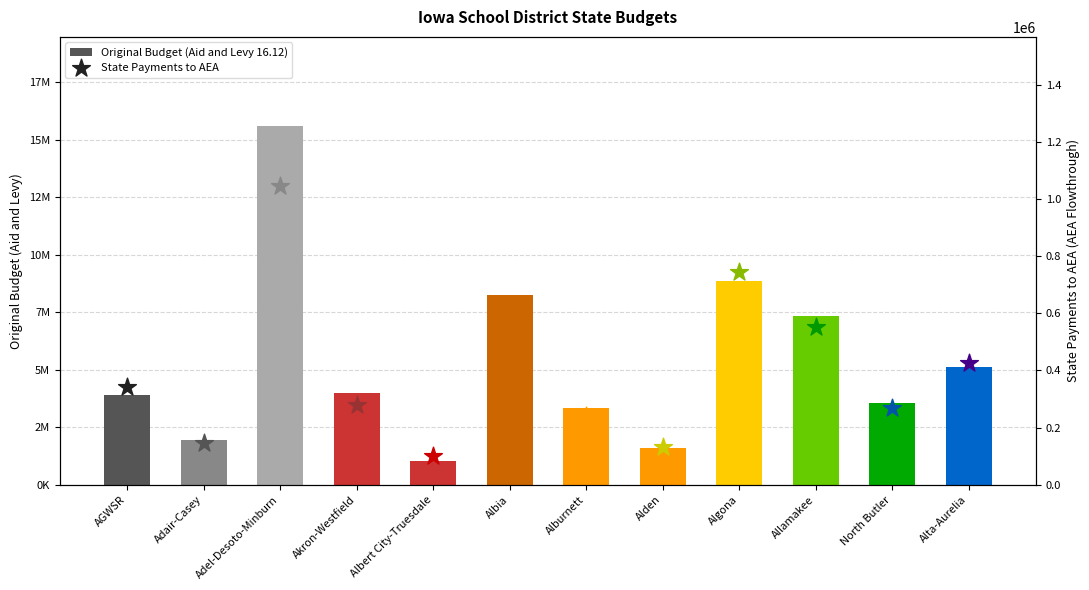

Between Alburnett and Alta-Aurelia, which is larger?

Alta-Aurelia